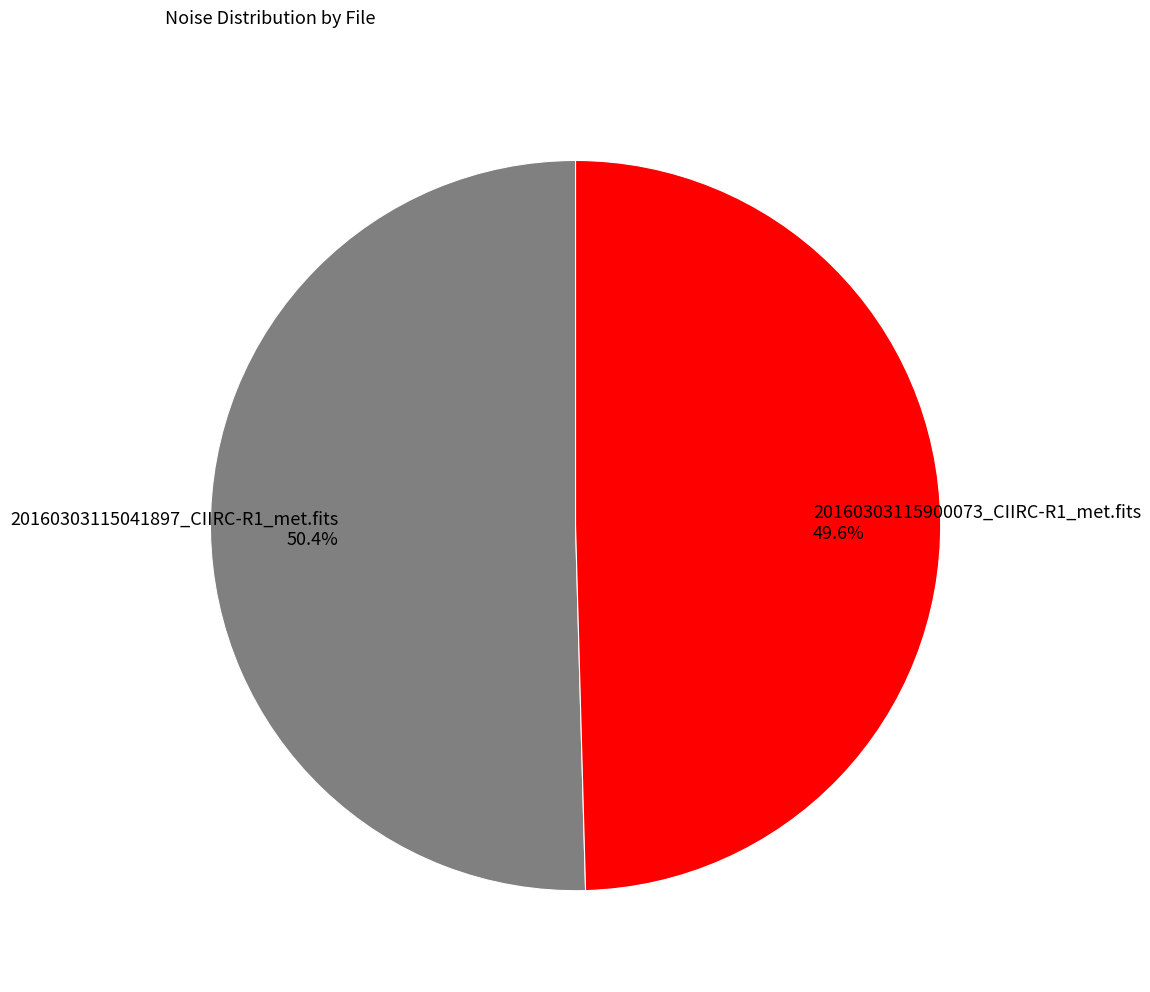

To the nearest percent, what portion does 20160303115900073_CIIRC-R1_met.fits represent?

50%